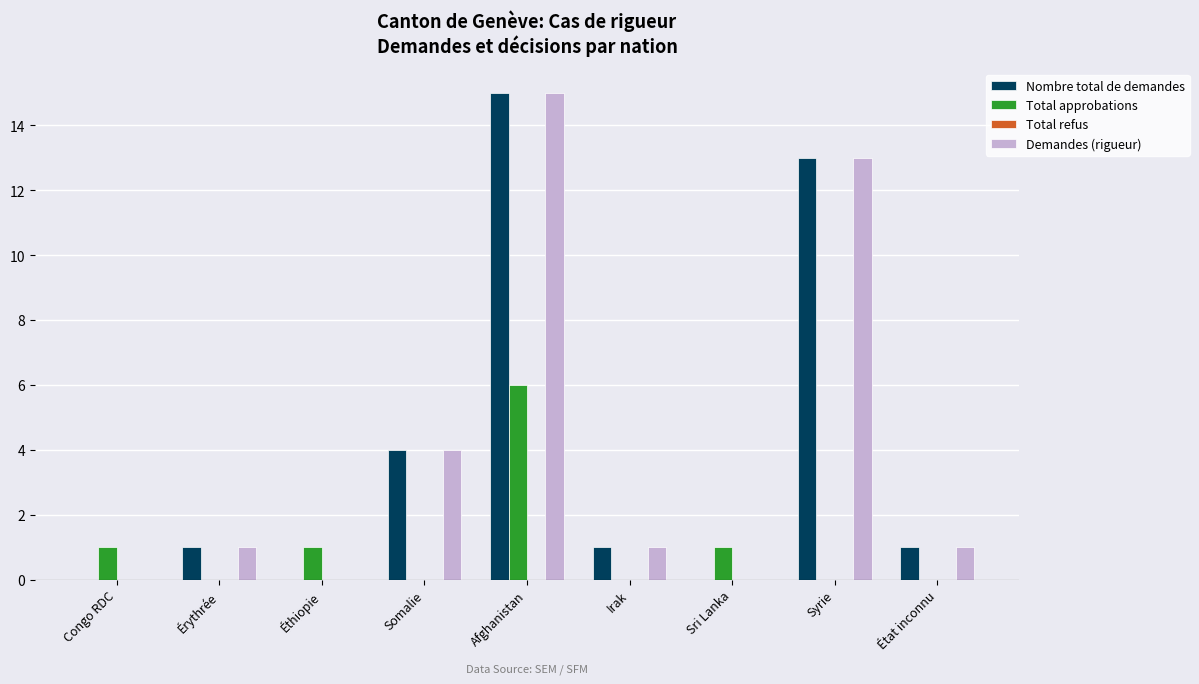

What is the difference between the Total approbations values at Éthiopie and Irak?

1